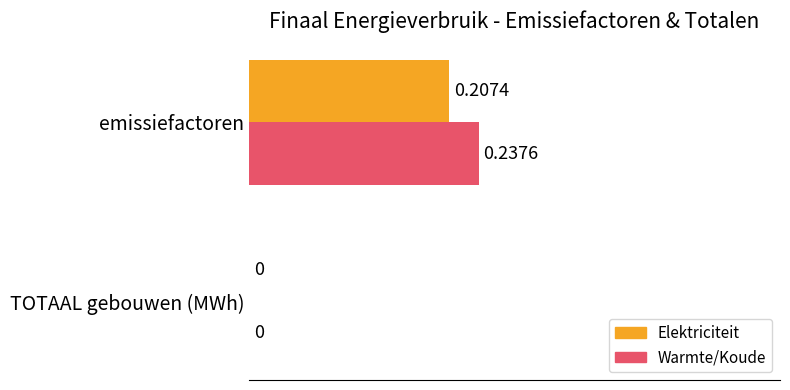

Which series changed the most between TOTAAL gebouwen (MWh) and emissiefactoren?

Warmte/Koude